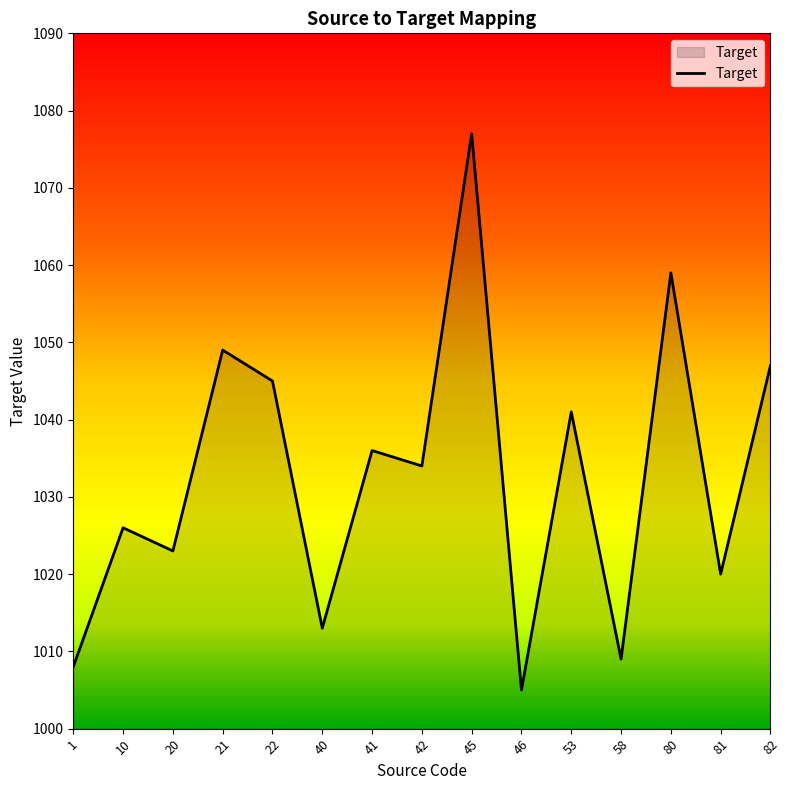

True or false: the data shows 602 at 53.

False